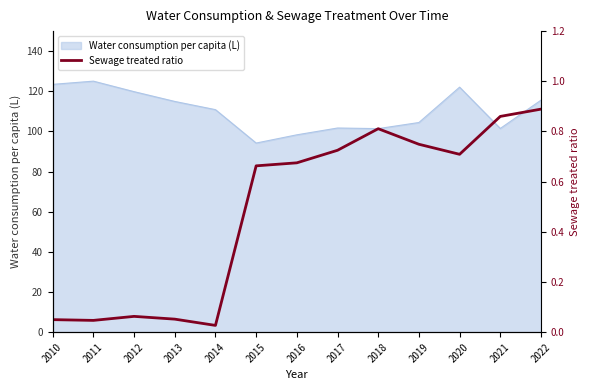

Reading left to right, transcribe all the data shown in this chart.

0.1	0.0	0.1	0.1	0.0	0.7	0.7	0.7	0.8	0.7	0.7	0.9	0.9